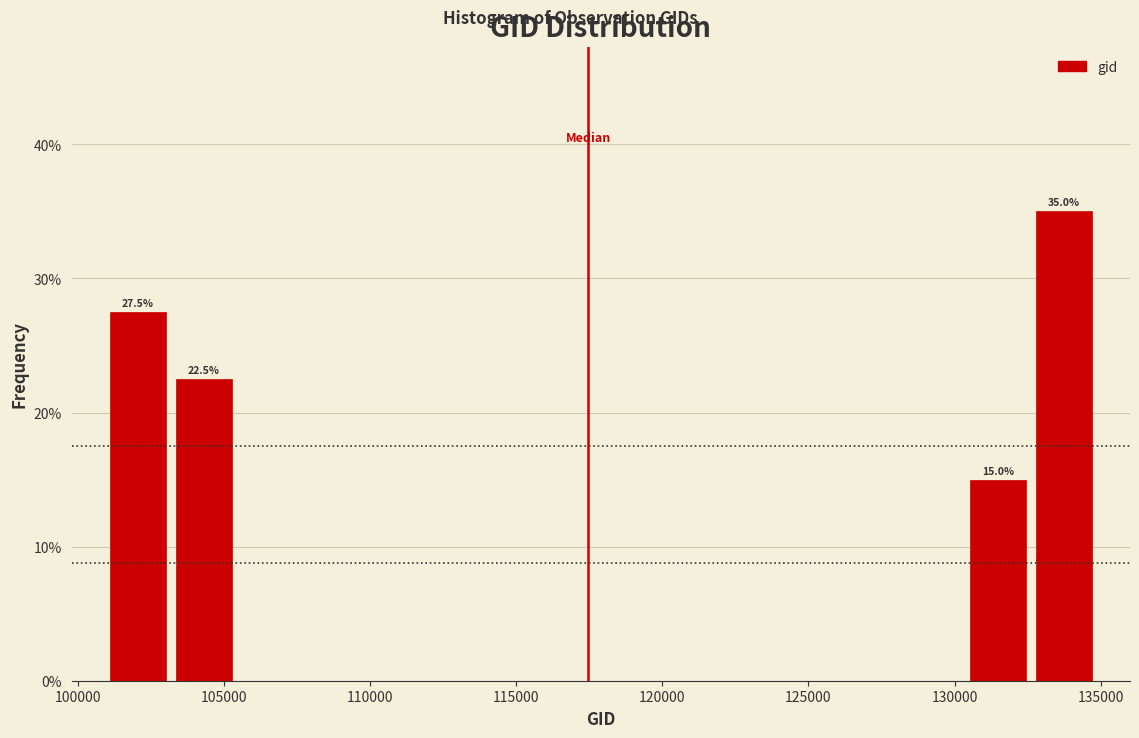

Which range on the x-axis has the tallest bar?

132500 to 135000